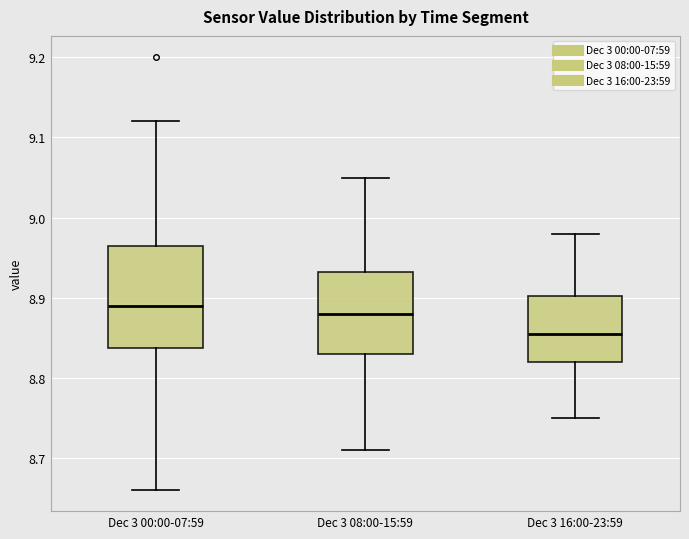

Reading left to right, read every box against the y-axis: the position of its median line, the range the box covers, and the ends of its whiskers. The values are not printed on the chart, so give them approximately, as read against the axis.

Dec 3 00:00-07:59: median 8.89, box 8.84 to 8.97, whiskers 8.66 to 9.12
Dec 3 08:00-15:59: median 8.88, box 8.83 to 8.93, whiskers 8.71 to 9.05
Dec 3 16:00-23:59: median 8.86, box 8.82 to 8.90, whiskers 8.75 to 8.98